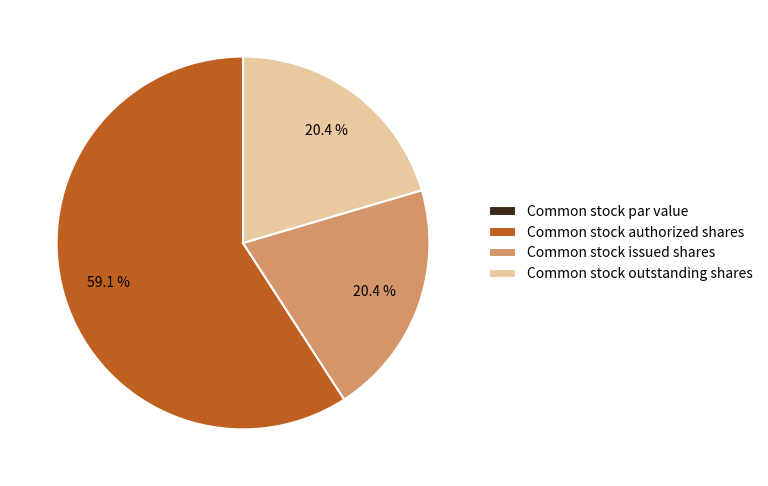

What portion of the pie excludes Common stock issued shares?

79.6%